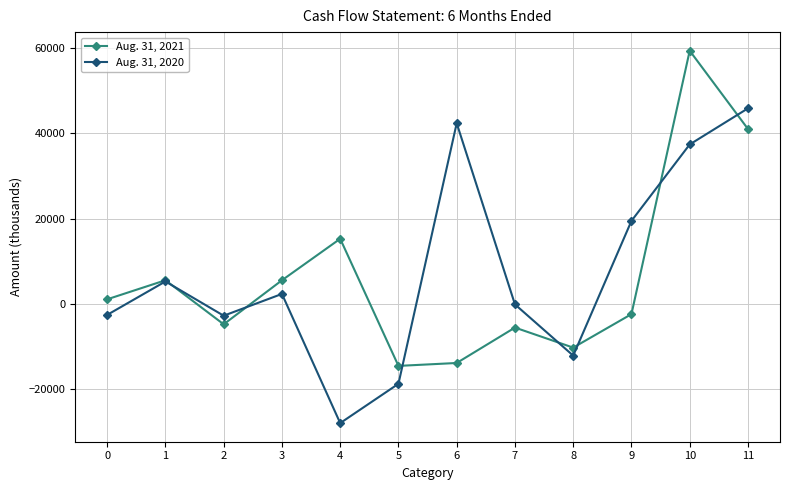

At which category is the sum across all series the highest?

10